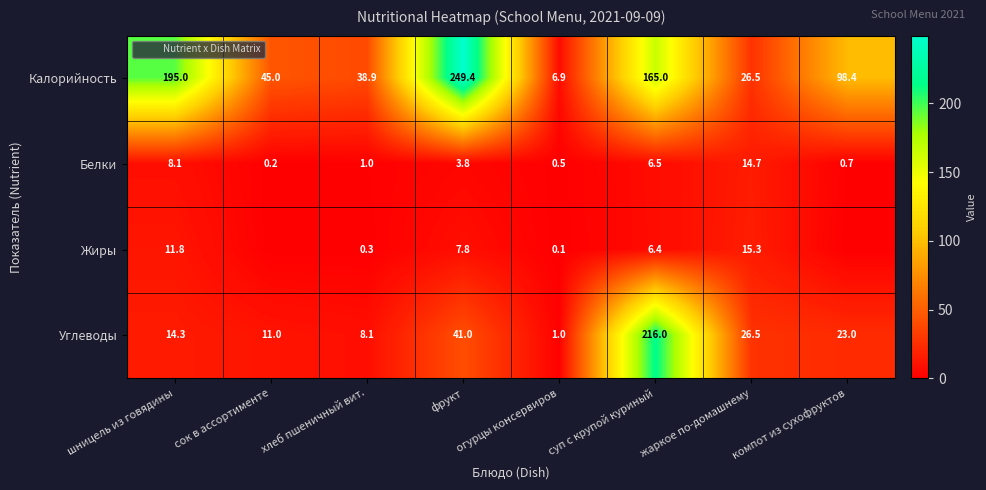

What is the average value of the Белки series?

4.4